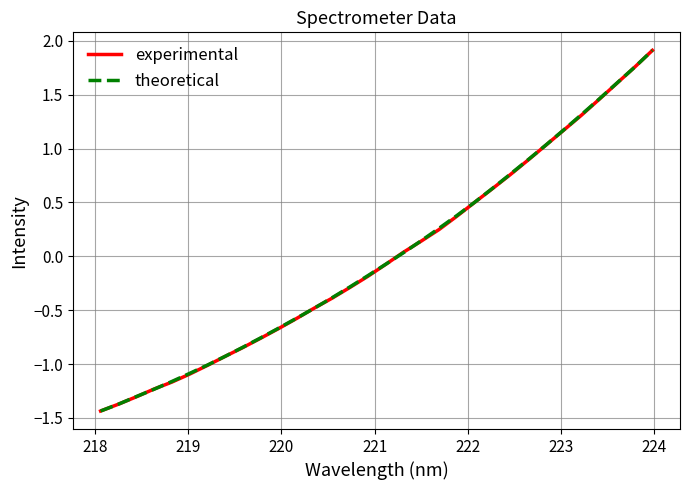

What is the maximum value for experimental?

1.9